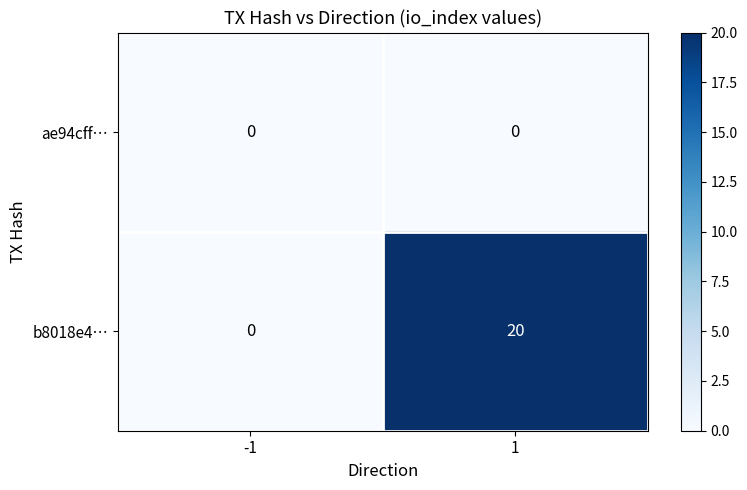

What is the total value across all series at 1?

20